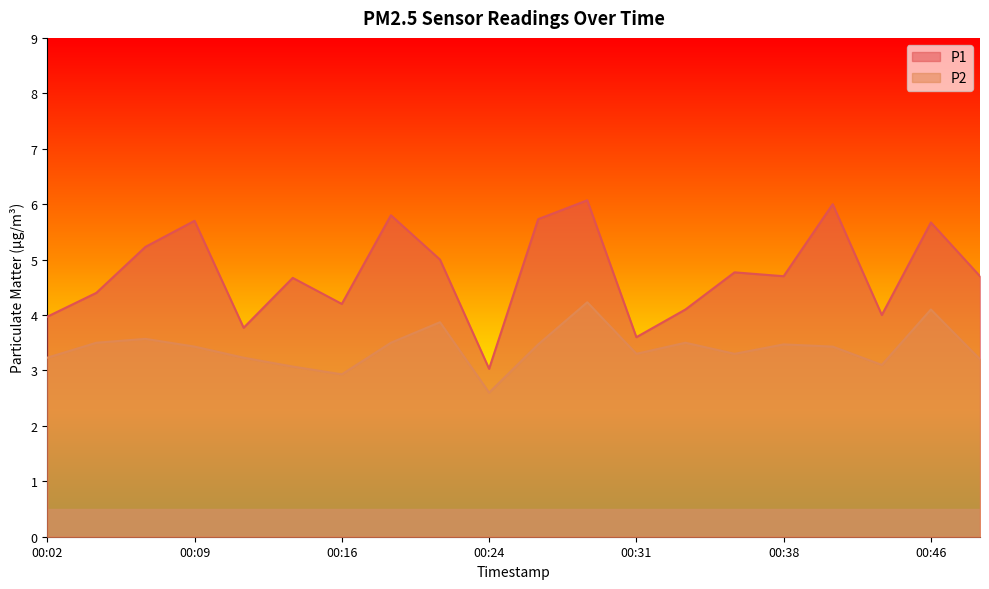

Which series changed the most between 00:12 and 00:31?

P1